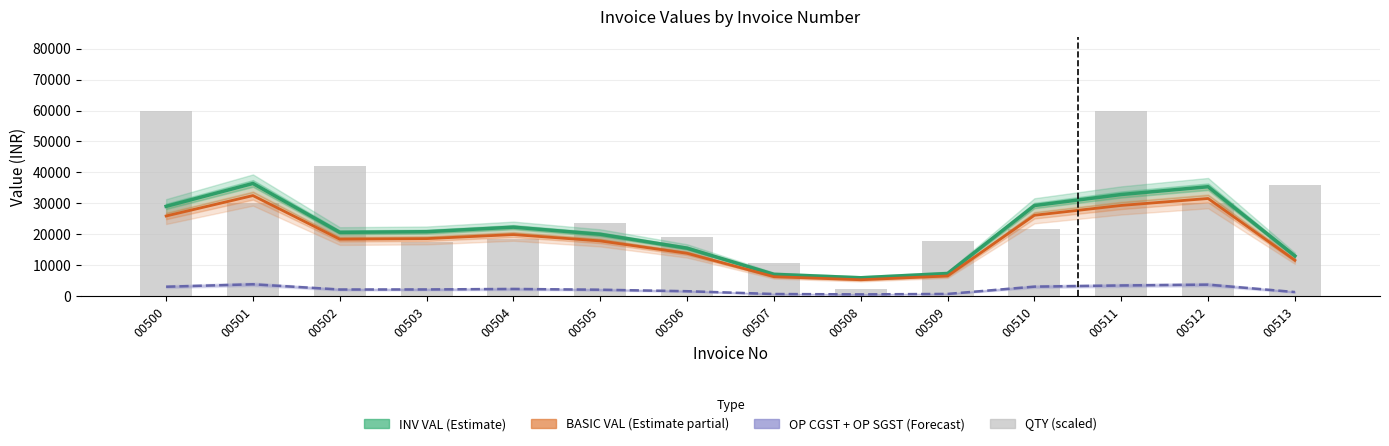

How many data points does each series have?

14